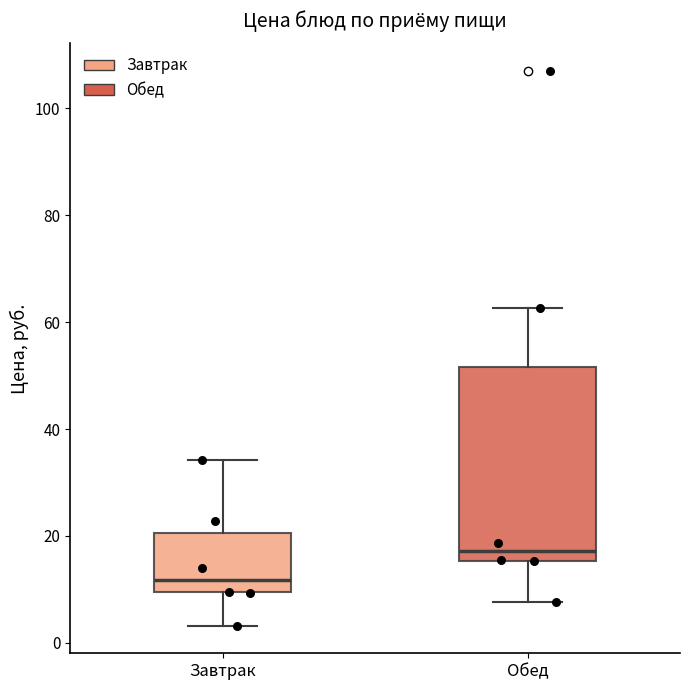

Reading left to right, transcribe this box plot: for each box, give where its median line is, the range the box spans, and where its two whiskers end, as read against the y-axis. The values are not printed on the chart, so give them approximately, as read against the axis.

Завтрак: median 12, box 10 to 20, whiskers 4 to 34
Обед: median 18, box 16 to 52, whiskers 8 to 62